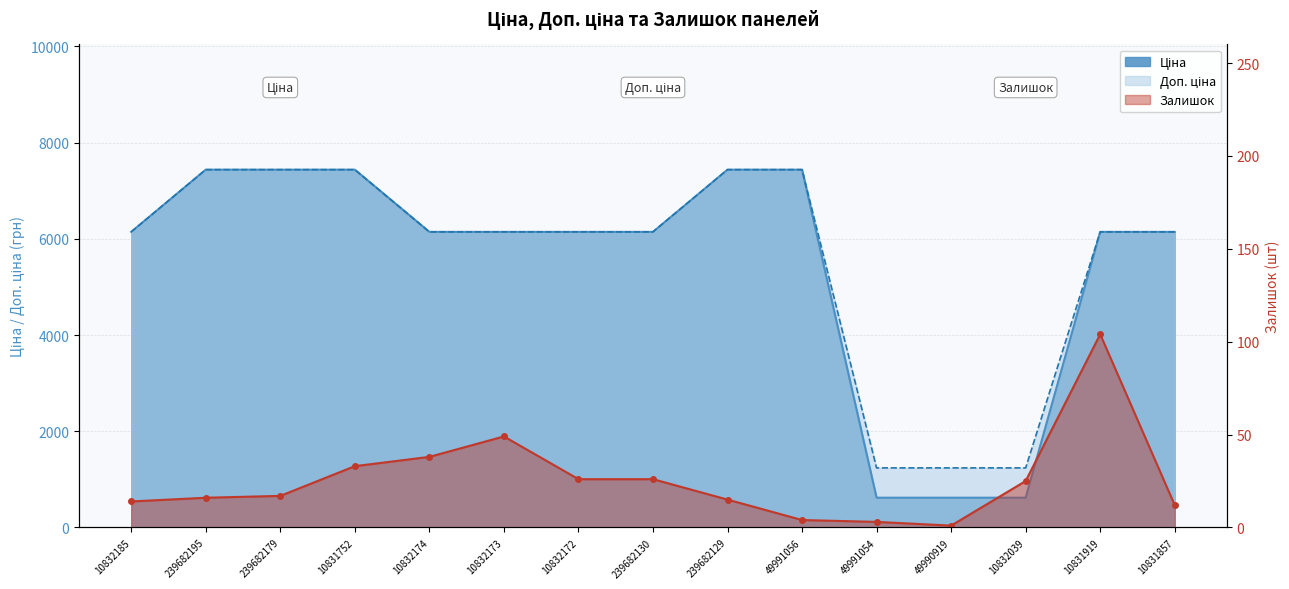

What is the maximum value shown in the chart?

7436.2